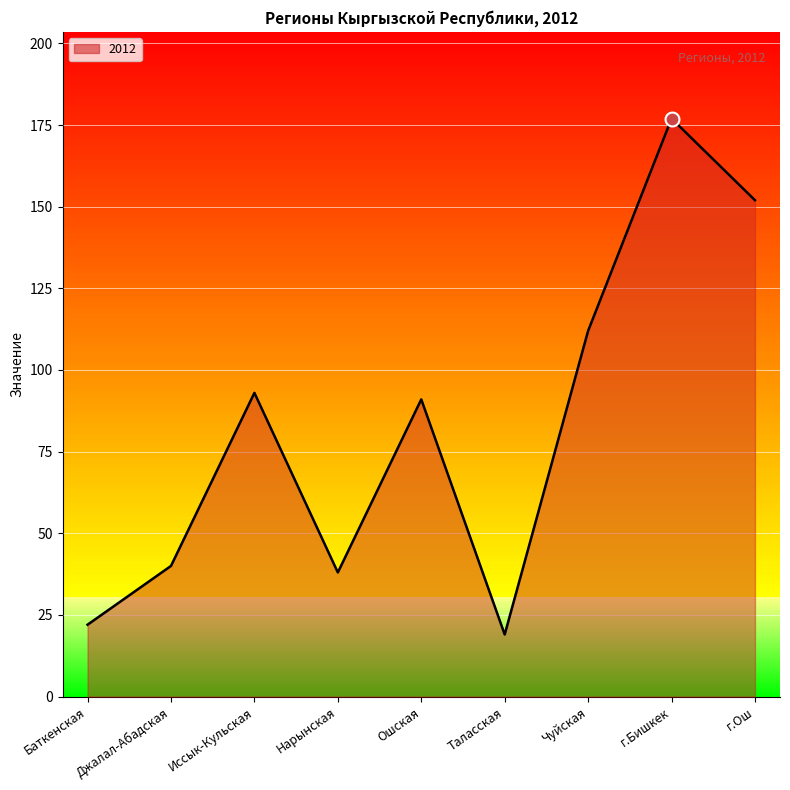

How many lines are shown in the chart?

1